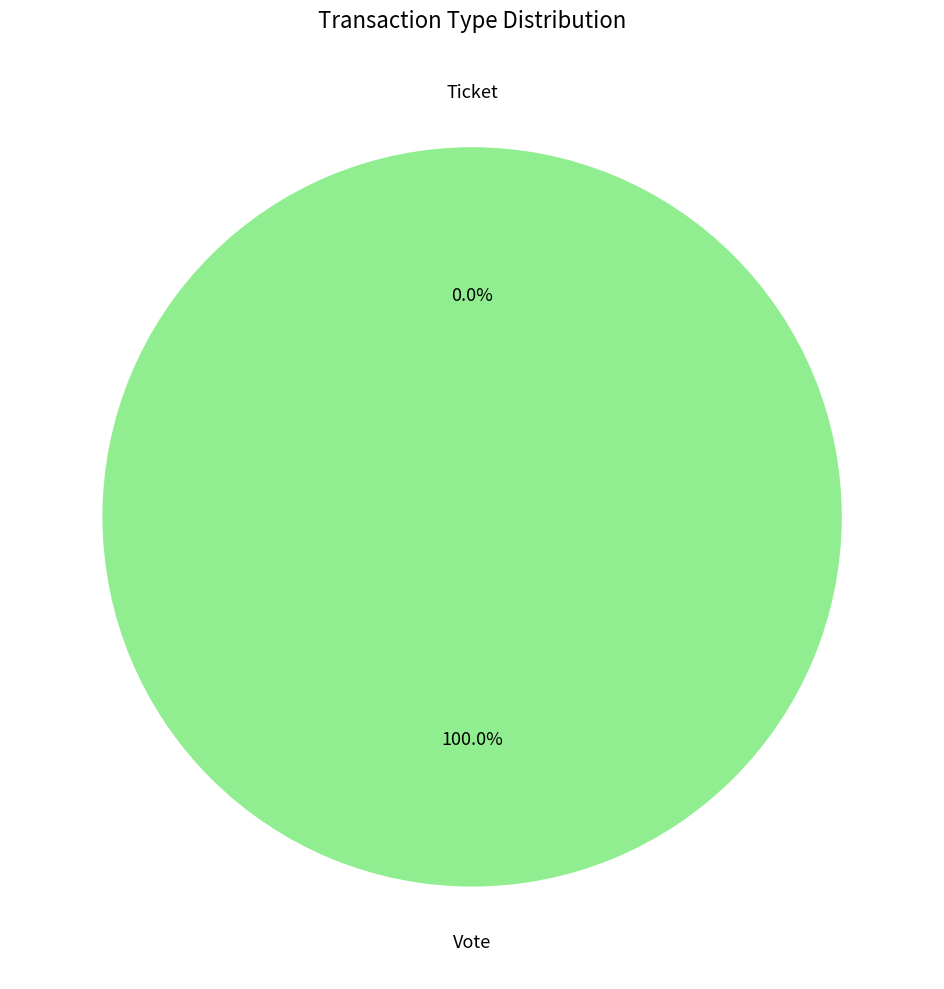

How many slices are in this pie chart?

2